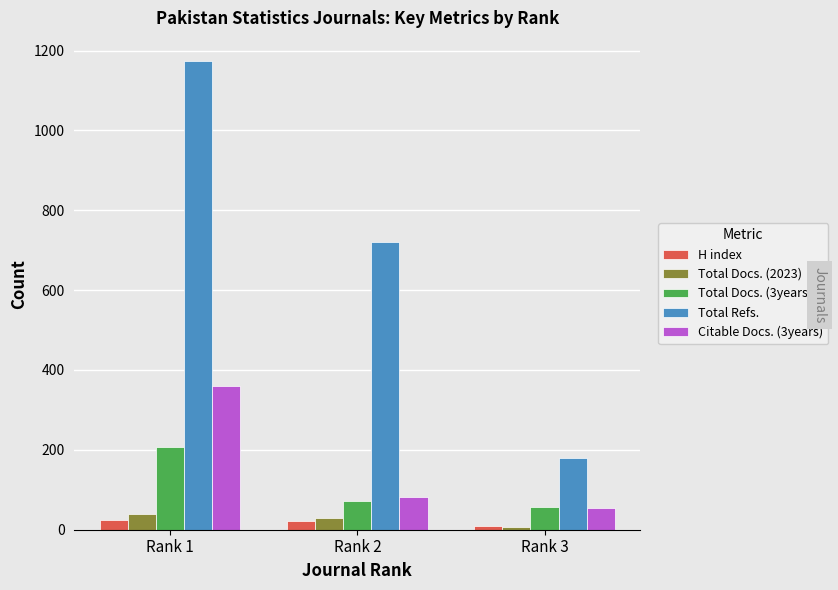

Which series has the largest range (max minus min)?

Total Refs.